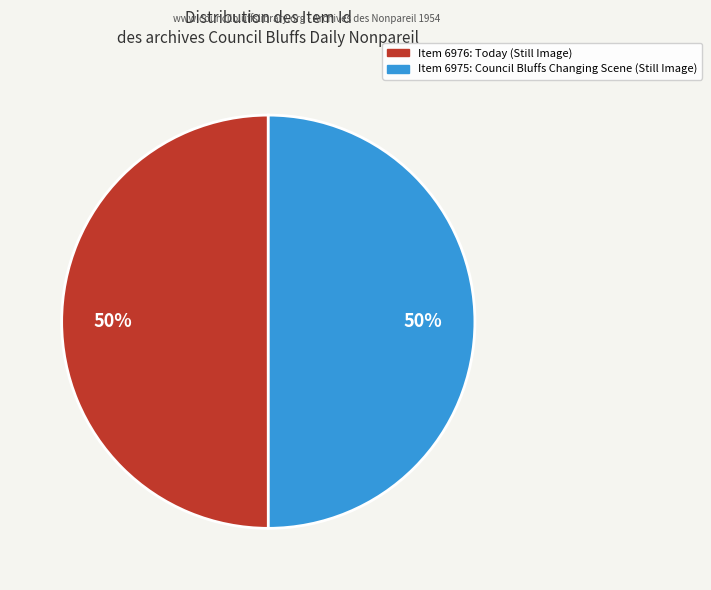

To the nearest percent, what is the average slice percentage?

50%